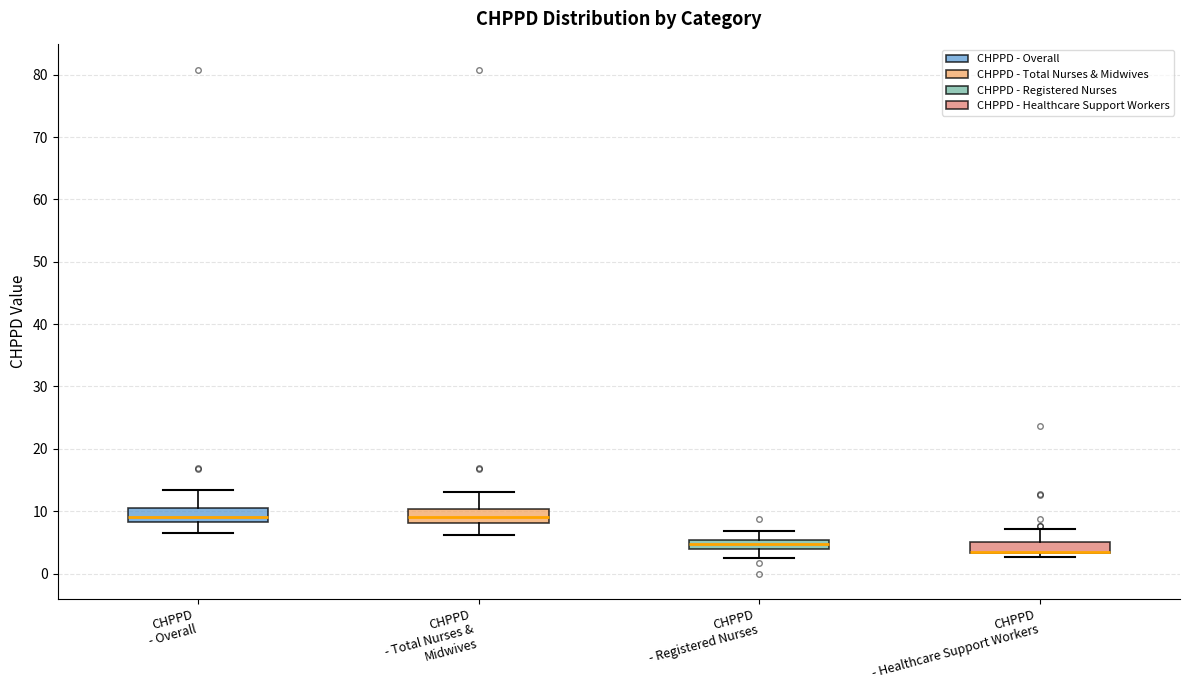

Where does the median line of the box for CHPPD - Overall sit on the y-axis? The values are not printed on the chart, so give them approximately, as read against the axis.

9